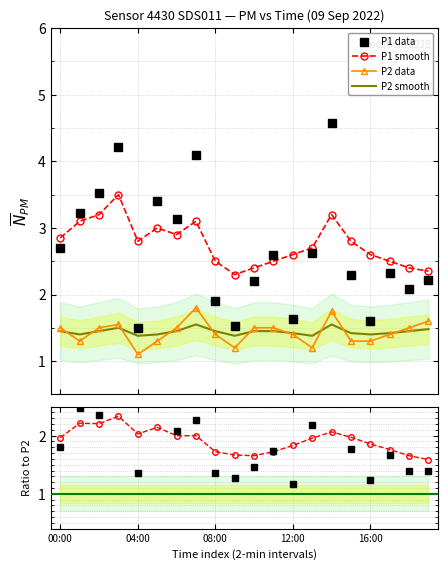

Is the value of P2 data at 08:00 greater than the value of P2 smooth at 11?

Yes